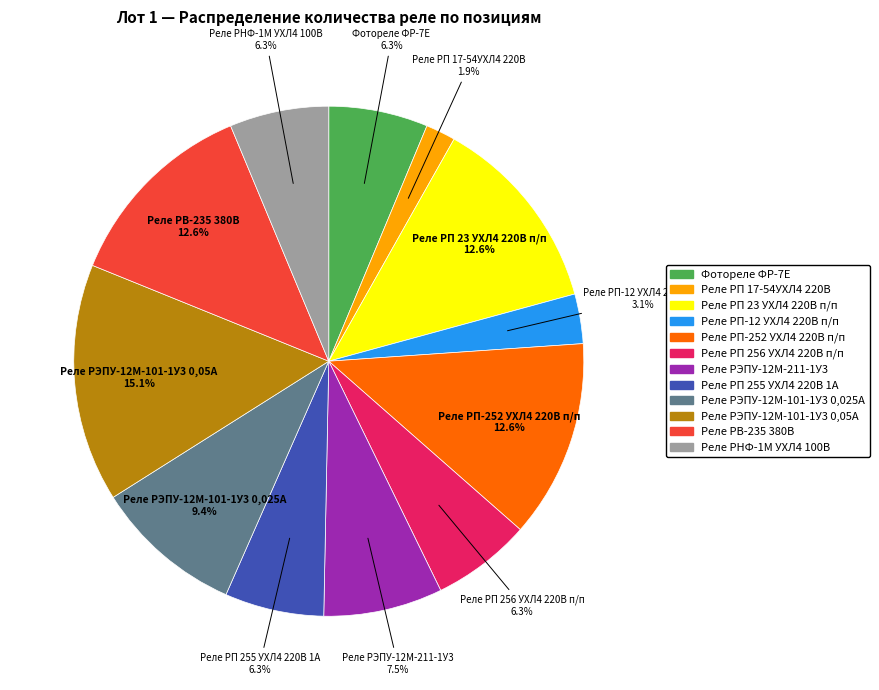

Is it true that Реле РЭПУ-12М-101-1У3 0,025А is 24% of the pie?

False